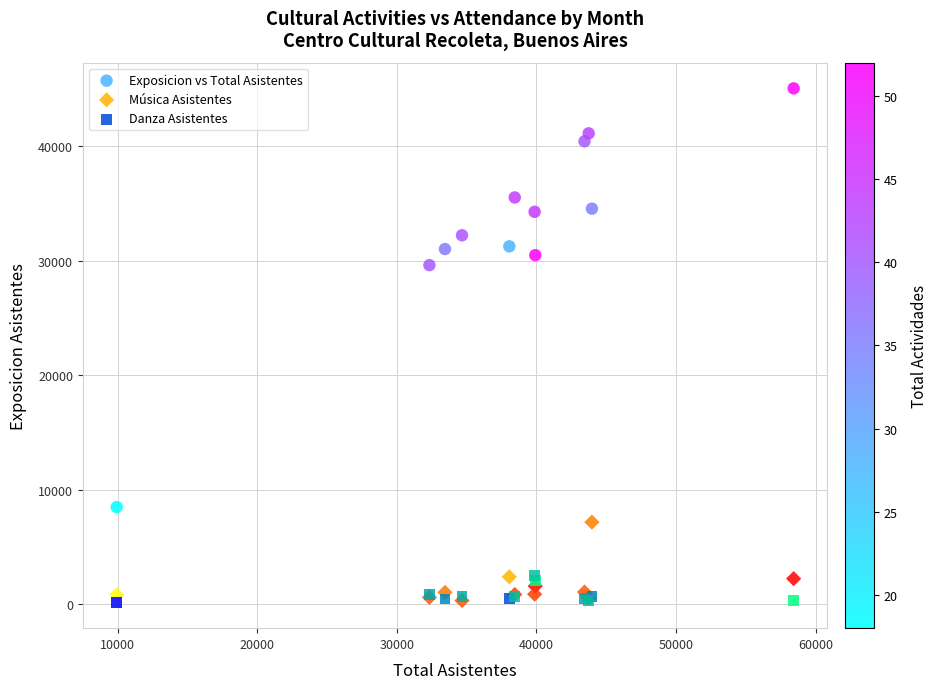

In the Exposicion vs Total Asistentes series, what Y value is closest to 26783?

29628